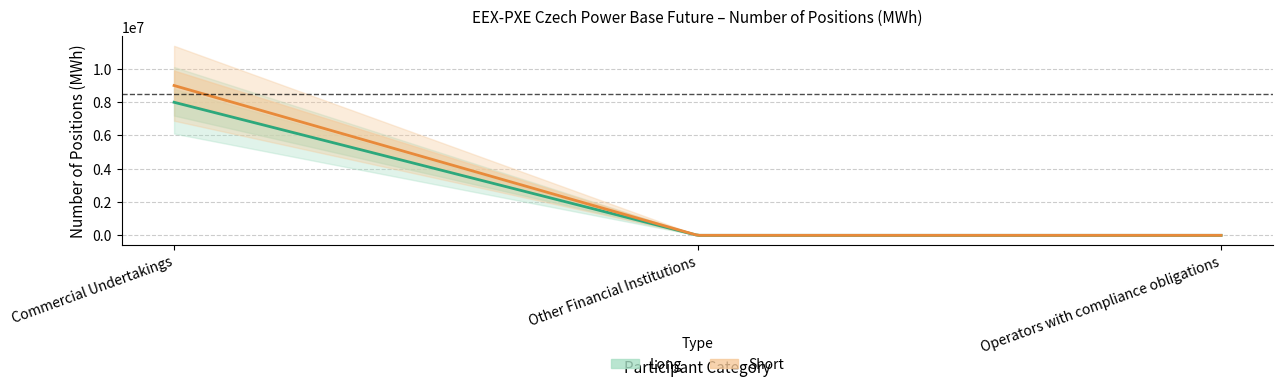

At Other Financial Institutions, list the series in order from smallest to largest.

Long, Short